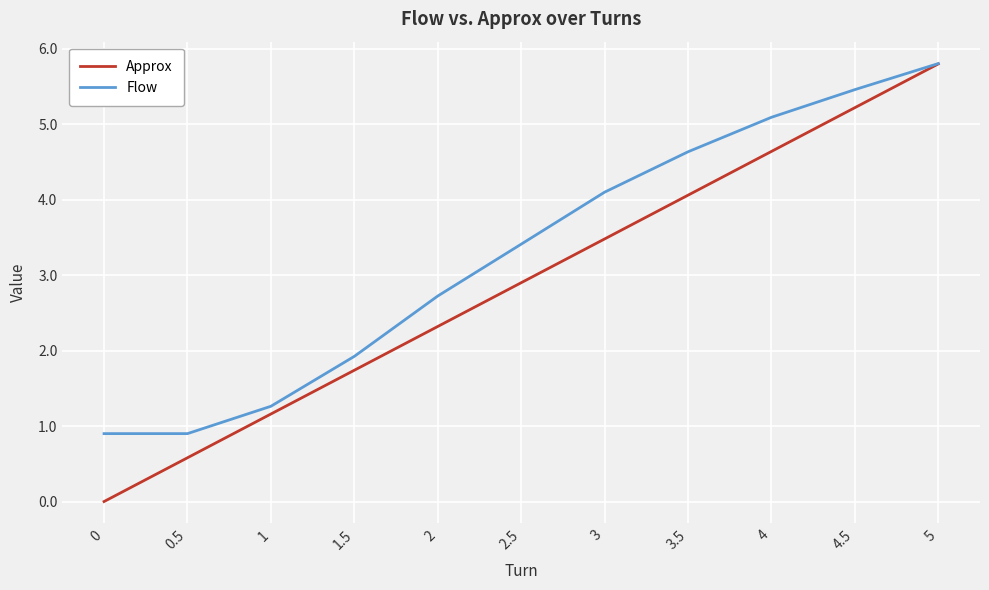

At which label does Approx reach its peak?

5